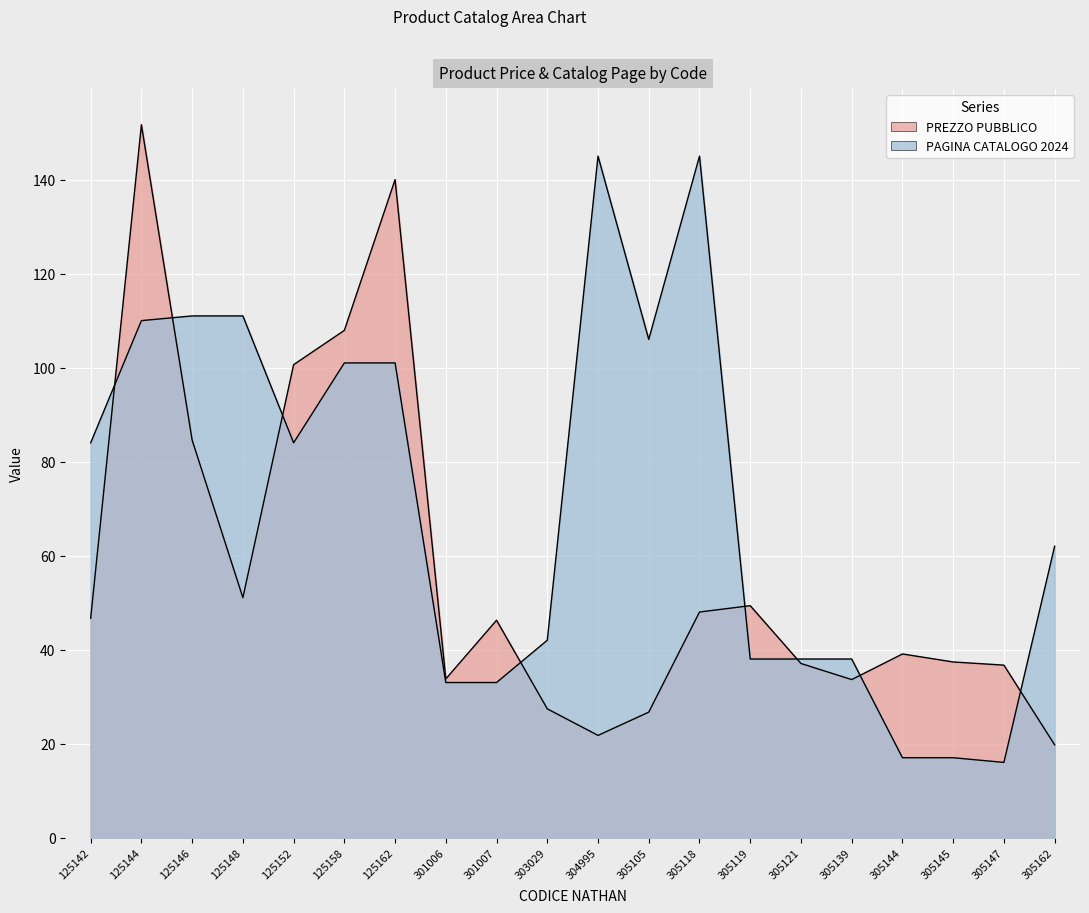

At which label does PREZZO PUBBLICO first exceed 46?

125142